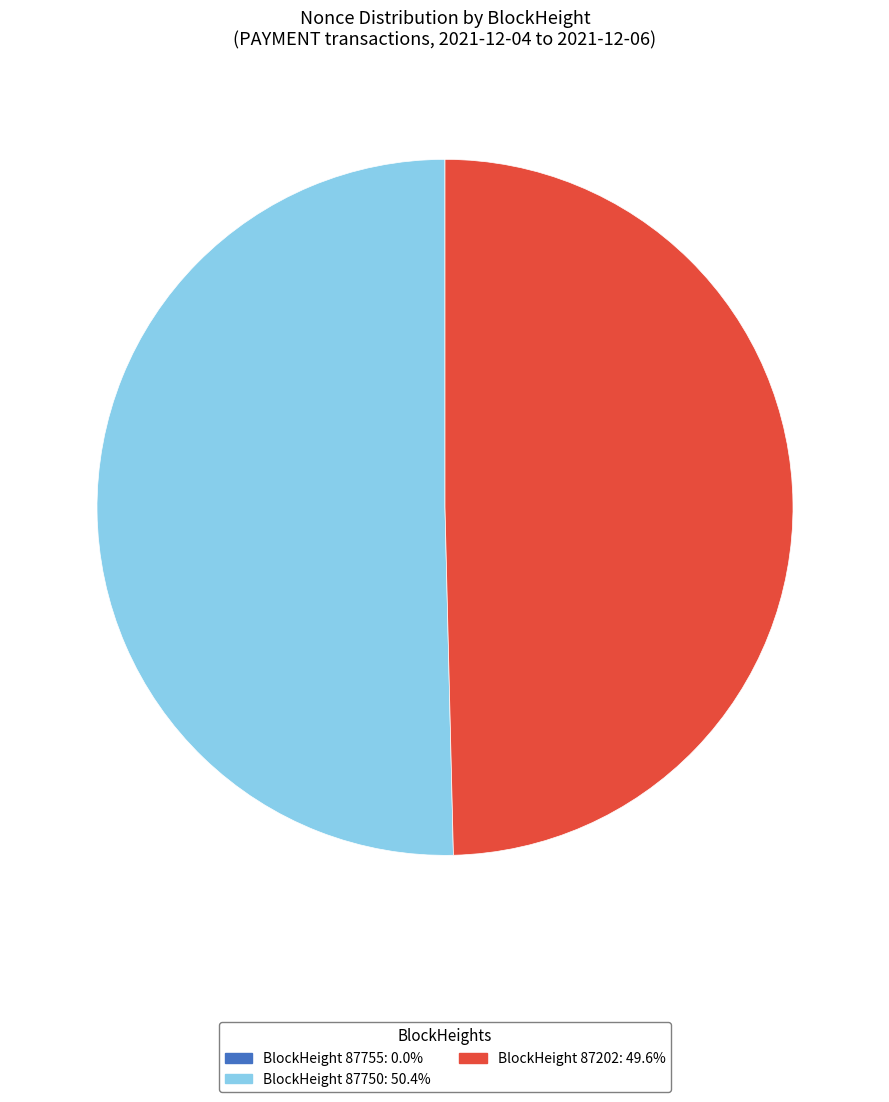

Is there any slice that represents more than half of the pie?

Yes